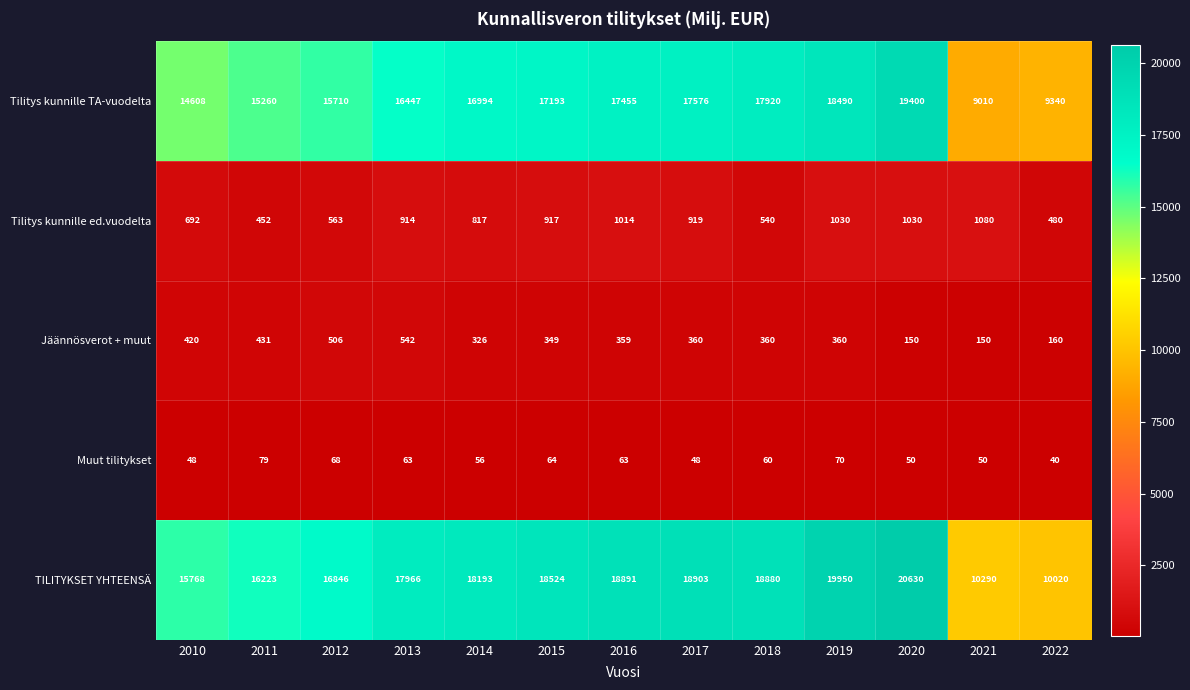

What is the difference between the highest and lowest values at 2012?

16778